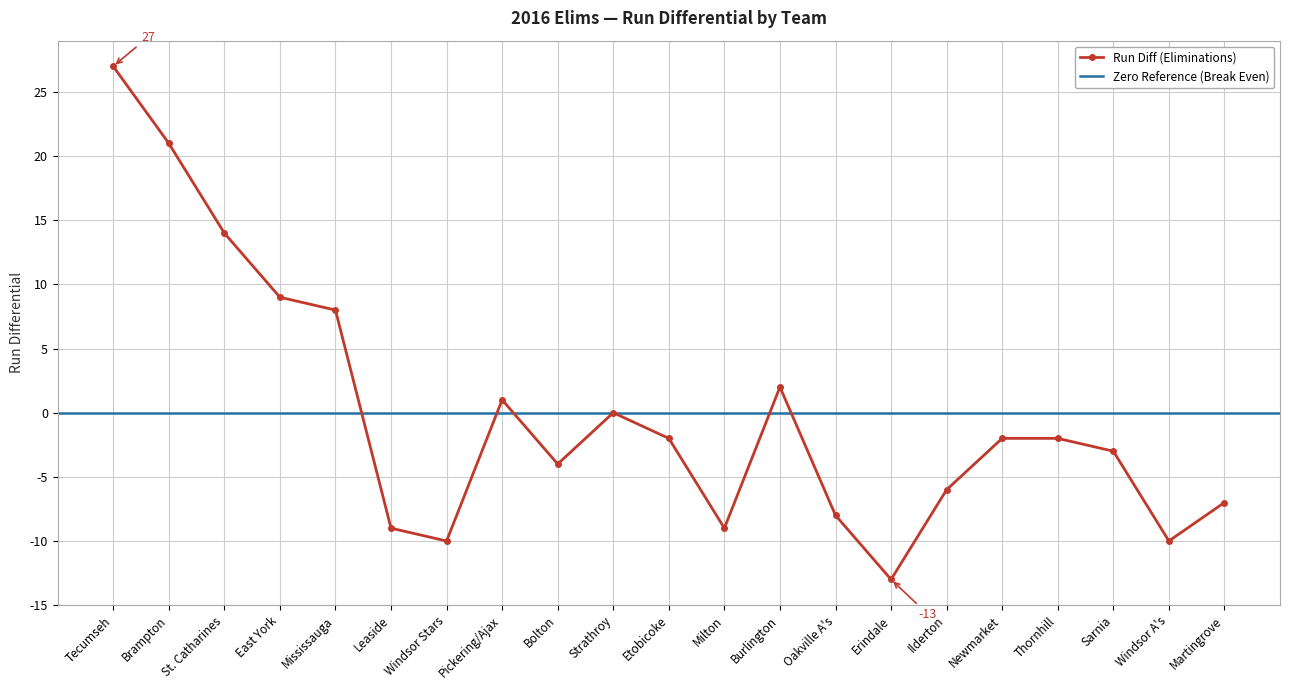

What is the sum of all values?

-3